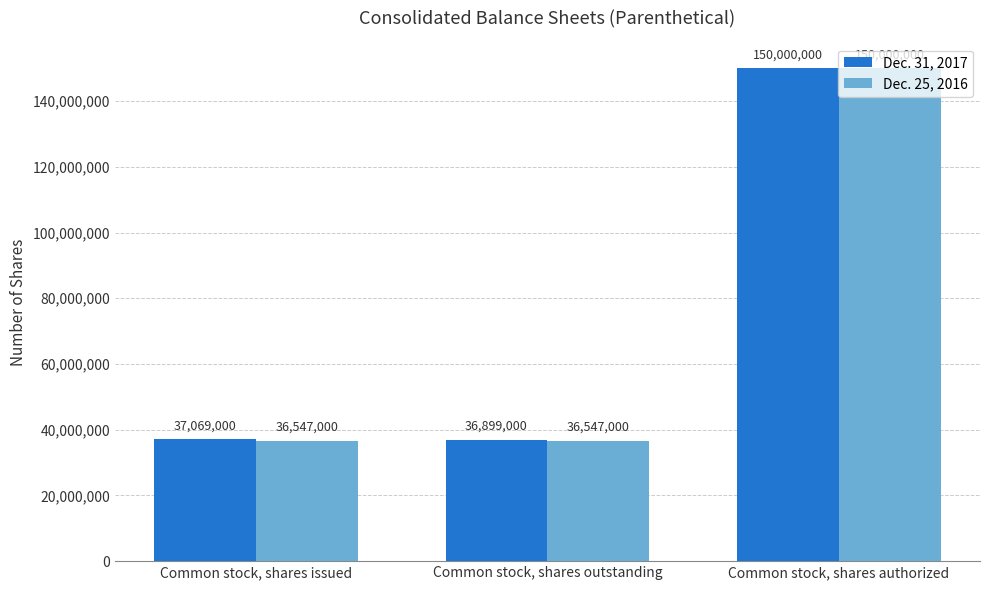

What are all the series names shown in the legend?

Dec. 31, 2017, Dec. 25, 2016